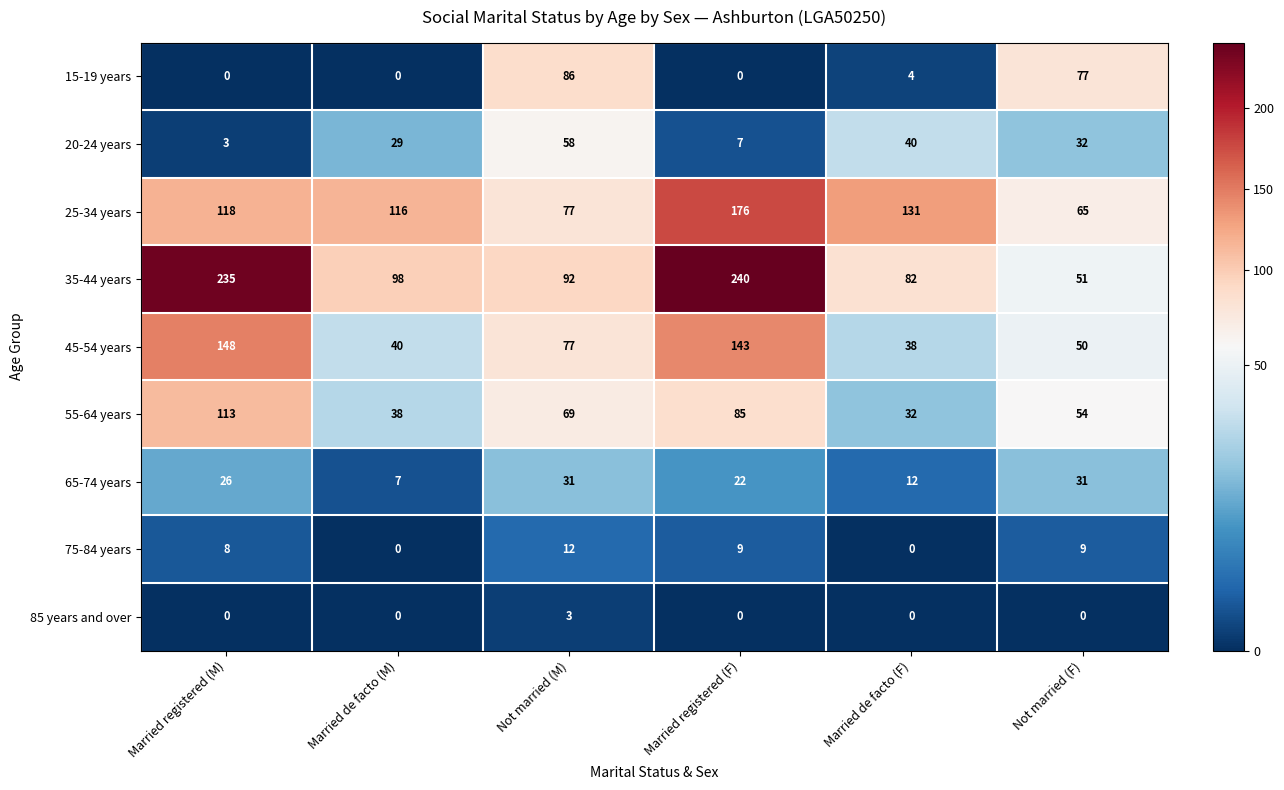

What is the difference between the second highest and second lowest values in the 45-54 years series?

103